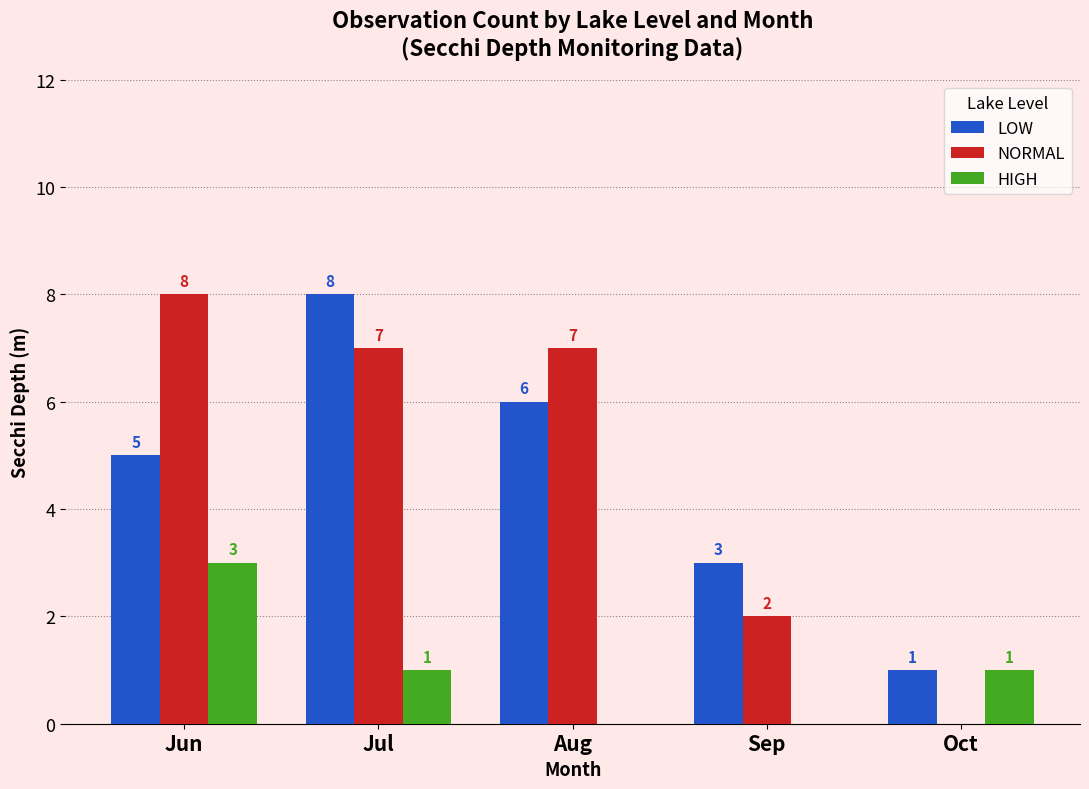

Which series has the widest spread of values?

NORMAL